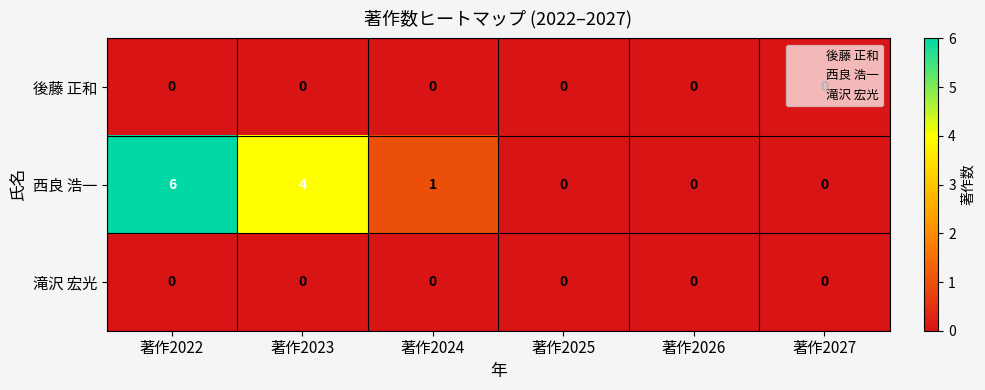

What is the sum of all 西良 浩一 values?

11